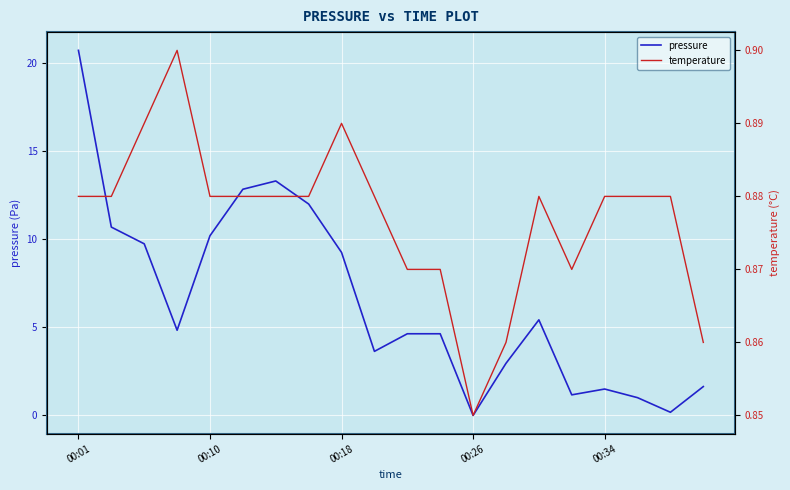

Which category has the highest value in the pressure series?

00:01